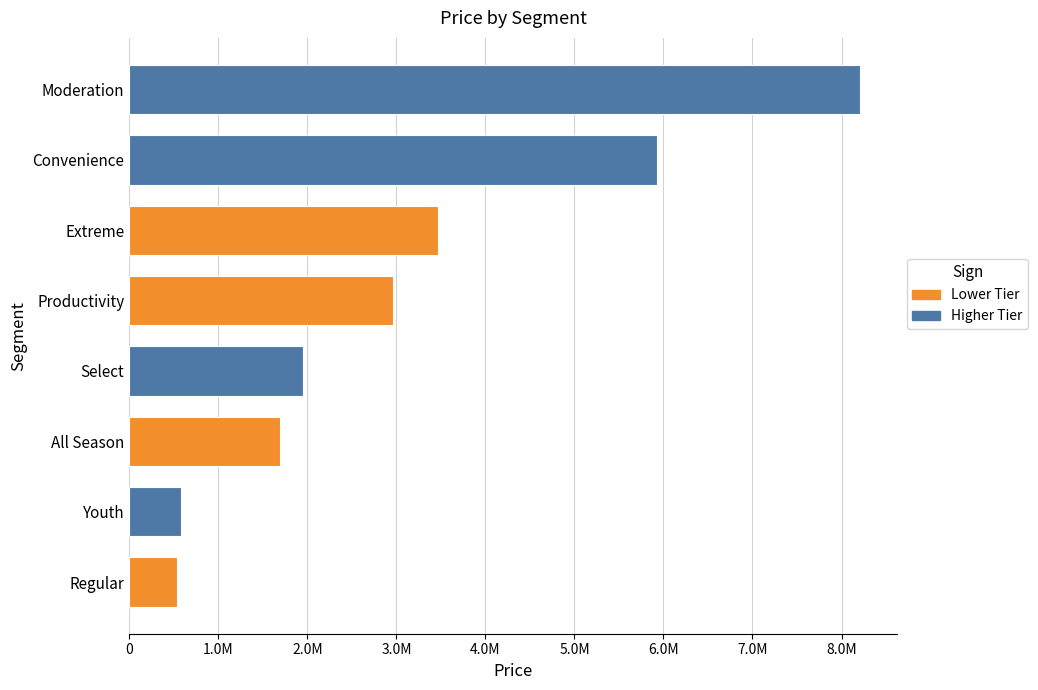

Rank the categories by value from highest to lowest.

Moderation, Convenience, Extreme, Productivity, Select, All Season, Youth, Regular